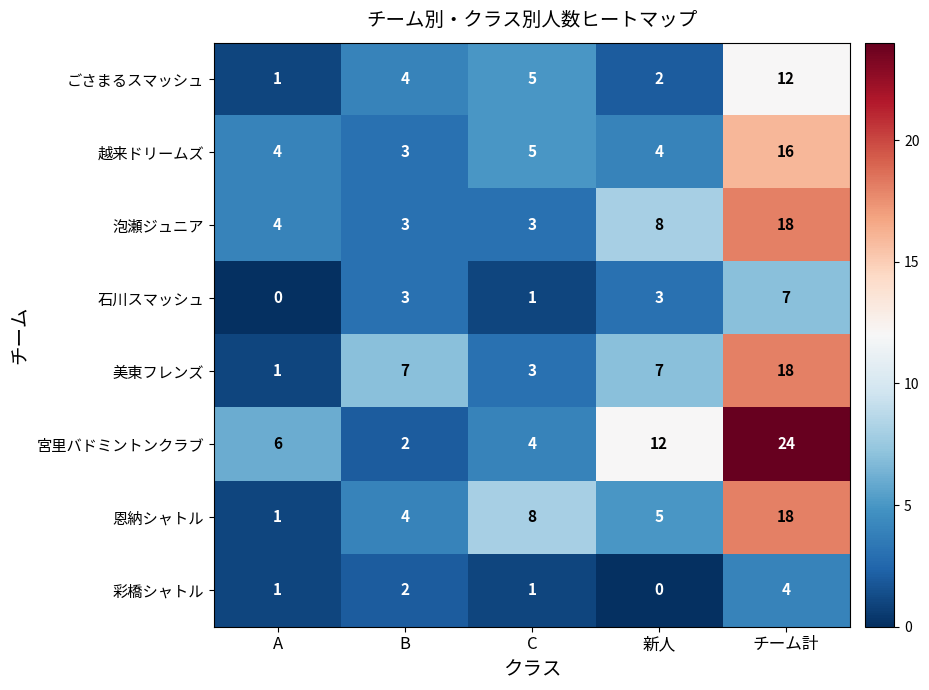

Rank the categories by ごさまるスマッシュ value from highest to lowest.

チーム計, C, B, 新人, A